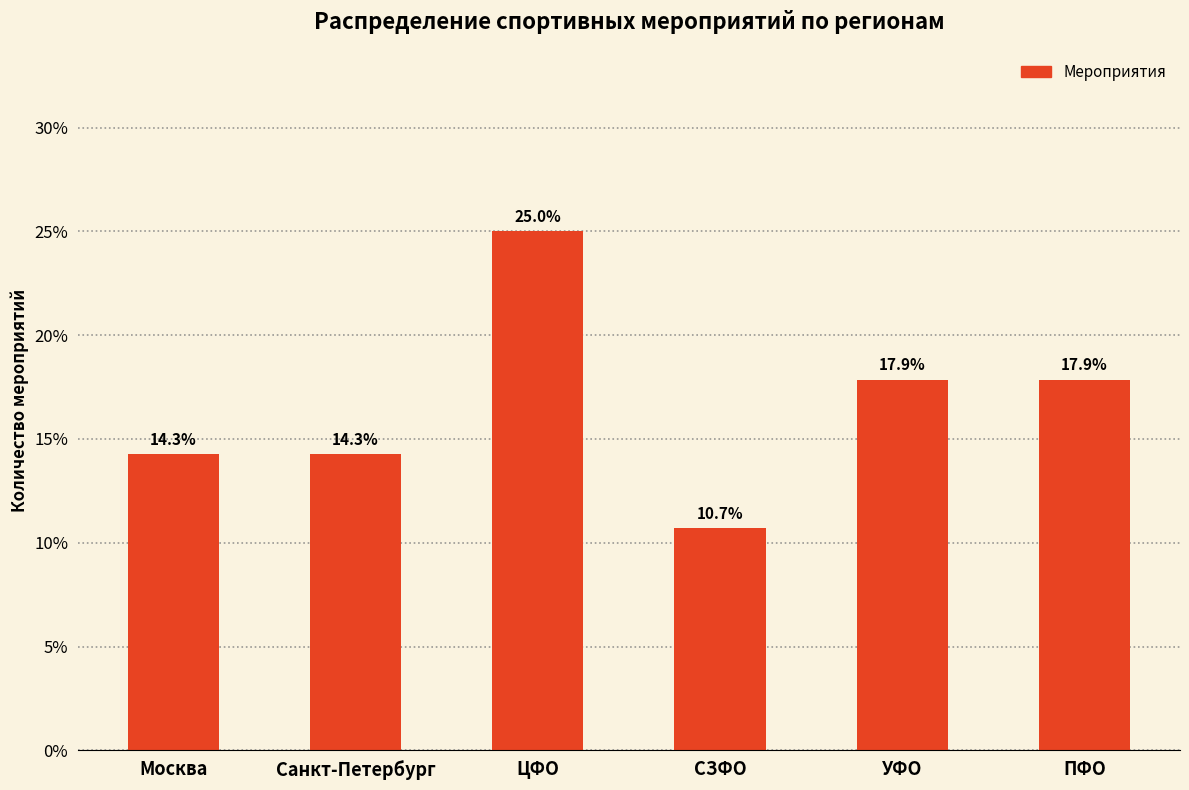

What is the change in value from СЗФО to ПФО?

+7.1